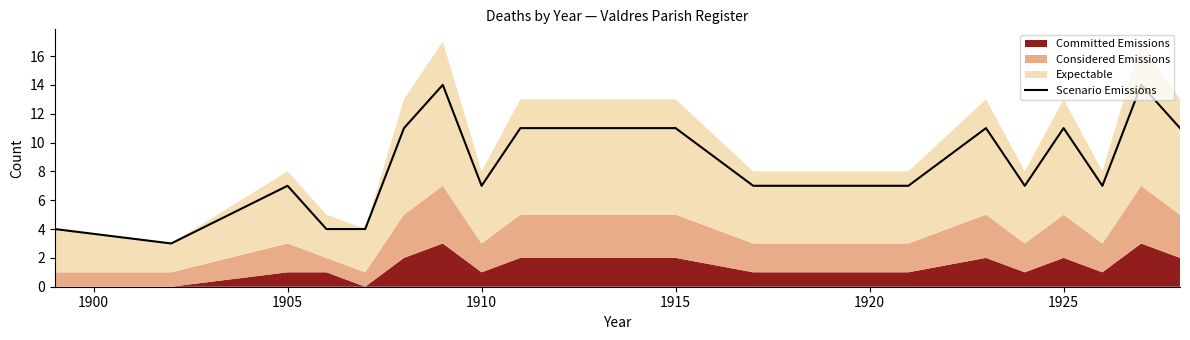

What is the lowest value of the Scenario Emissions series?

3